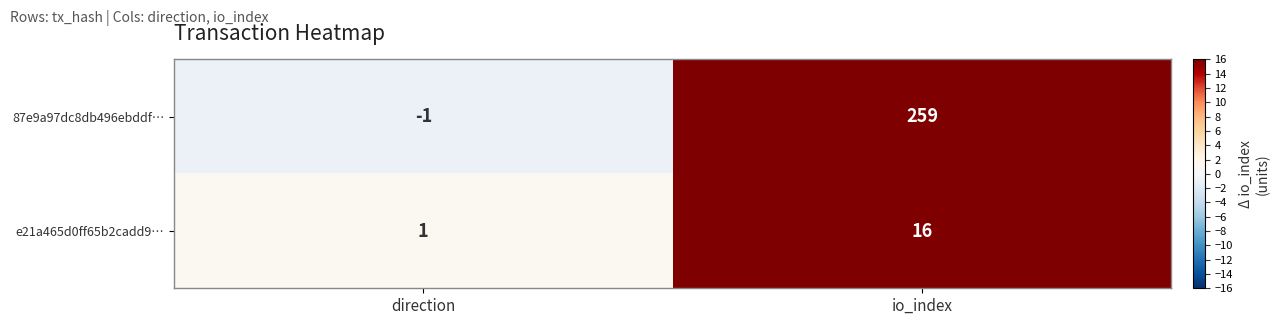

Which series changed the most between direction and io_index?

87e9a97dc8db496ebddf…